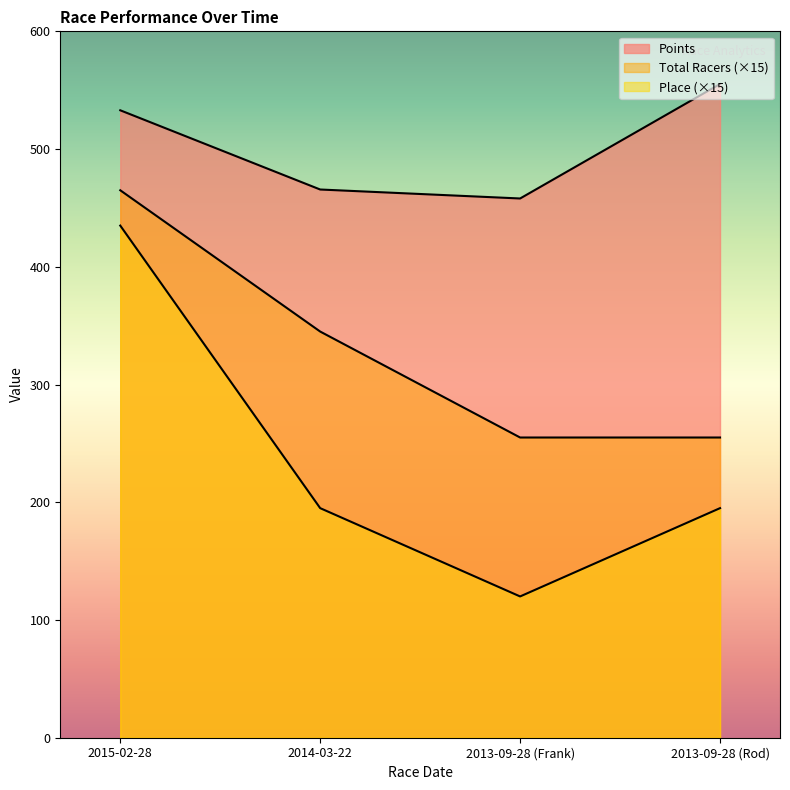

How many data points in Place are less than 195?

1